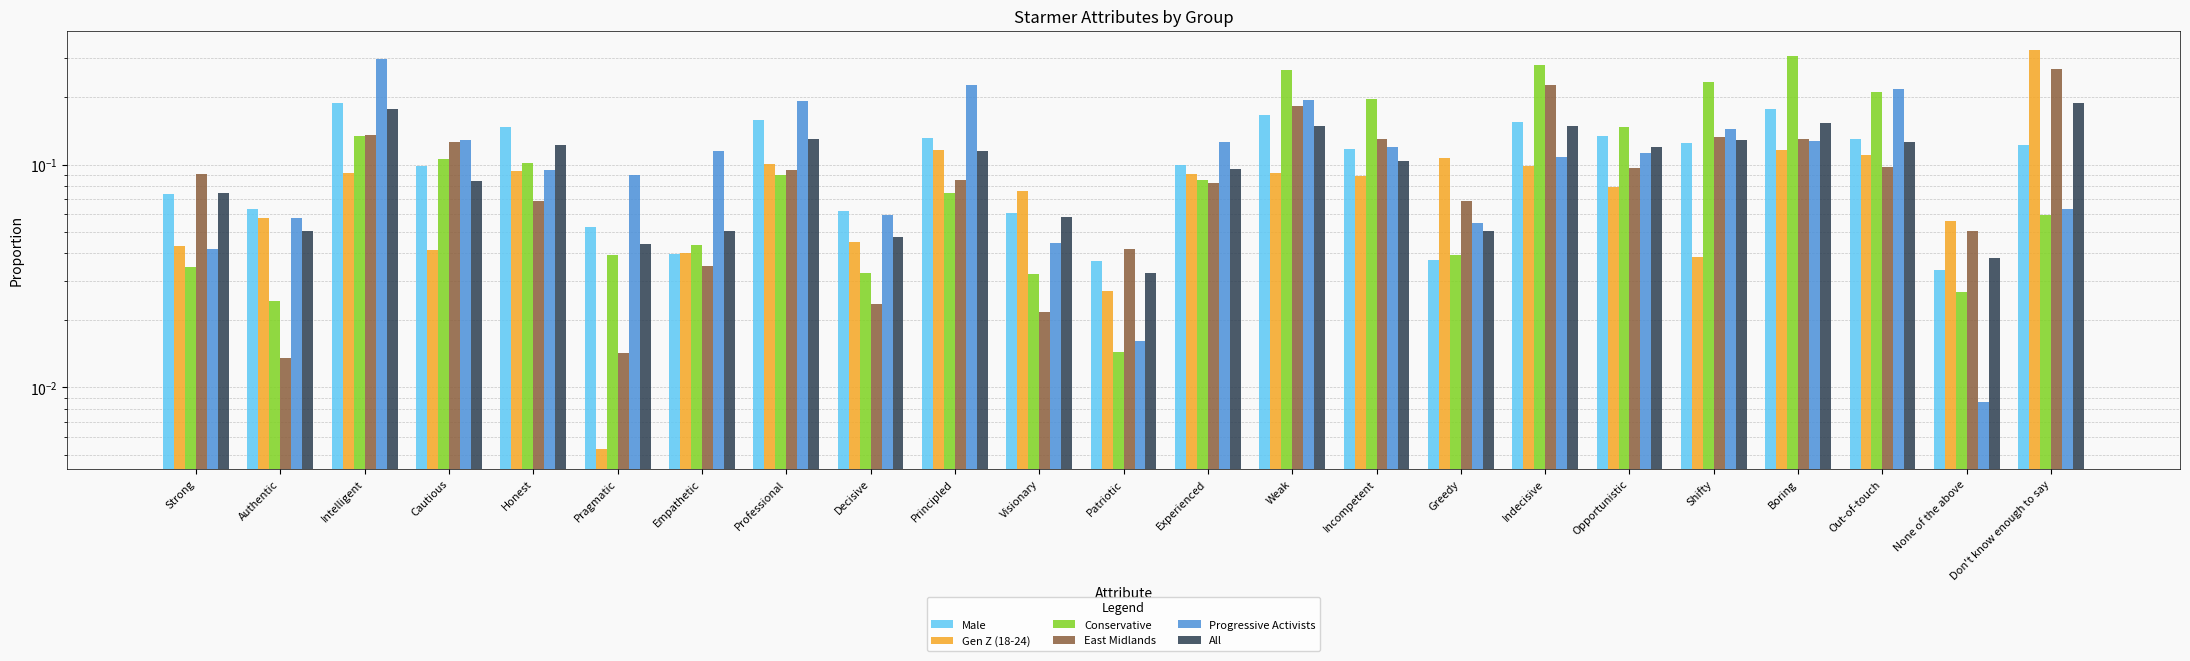

What are all the series names shown in the legend?

Male, Gen Z (18-24), Conservative, East Midlands, Progressive Activists, All